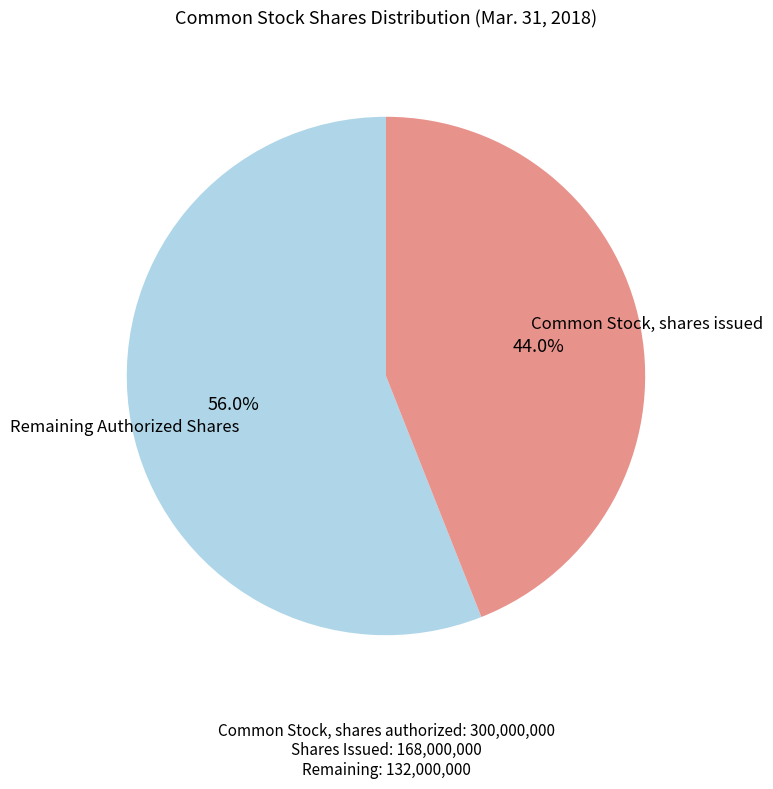

Is there a majority slice in this chart?

Yes